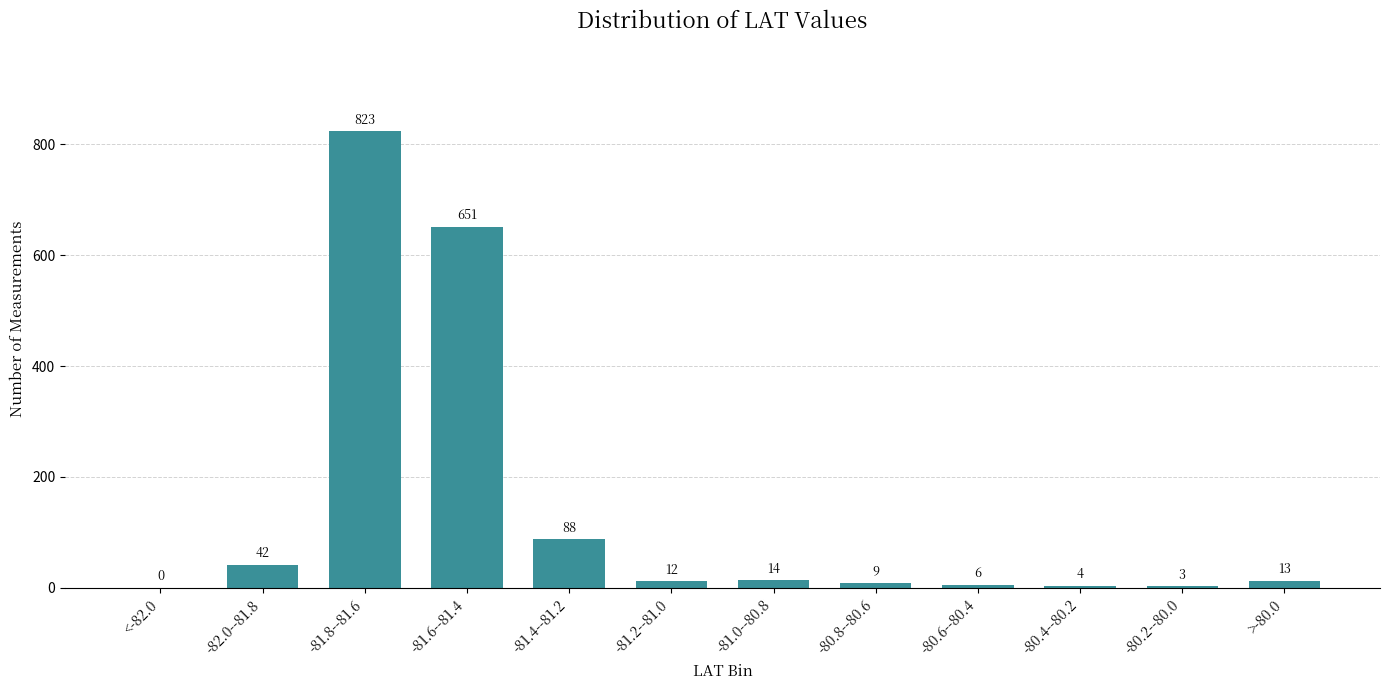

Reading right to left, list all the values displayed in this chart.

>-80.0=13	-80.2--80.0=3	-80.4--80.2=4	-80.6--80.4=6	-80.8--80.6=9	-81.0--80.8=14	-81.2--81.0=12	-81.4--81.2=88	-81.6--81.4=651	-81.8--81.6=823	-82.0--81.8=42	<-82.0=0